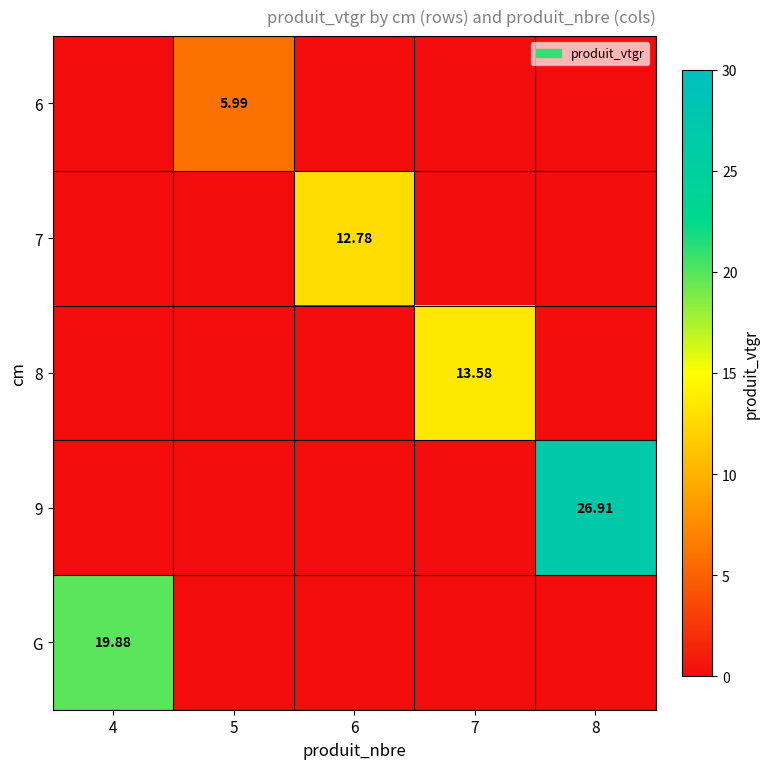

The 8 series shows -6.3 at 8. True or false?

False